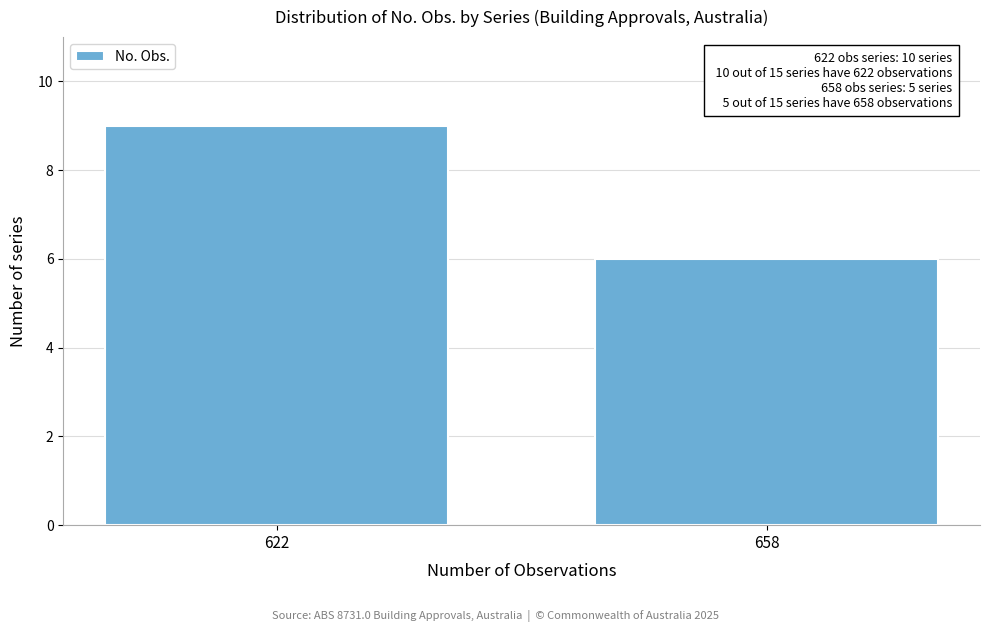

Reading right to left, list all the values displayed in this chart.

658=6	622=9